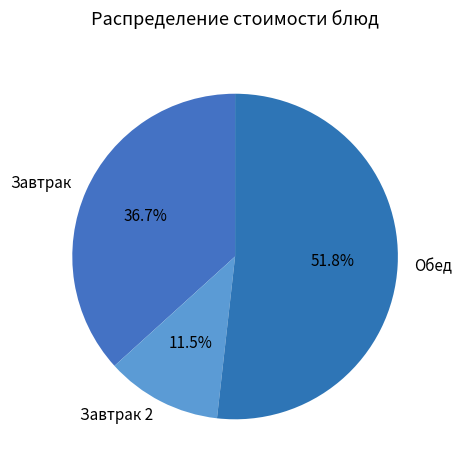

How many slices are in this pie chart?

3